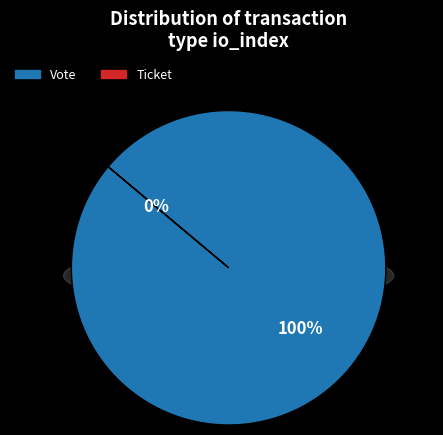

What is the change in value from Vote to Ticket?

-1